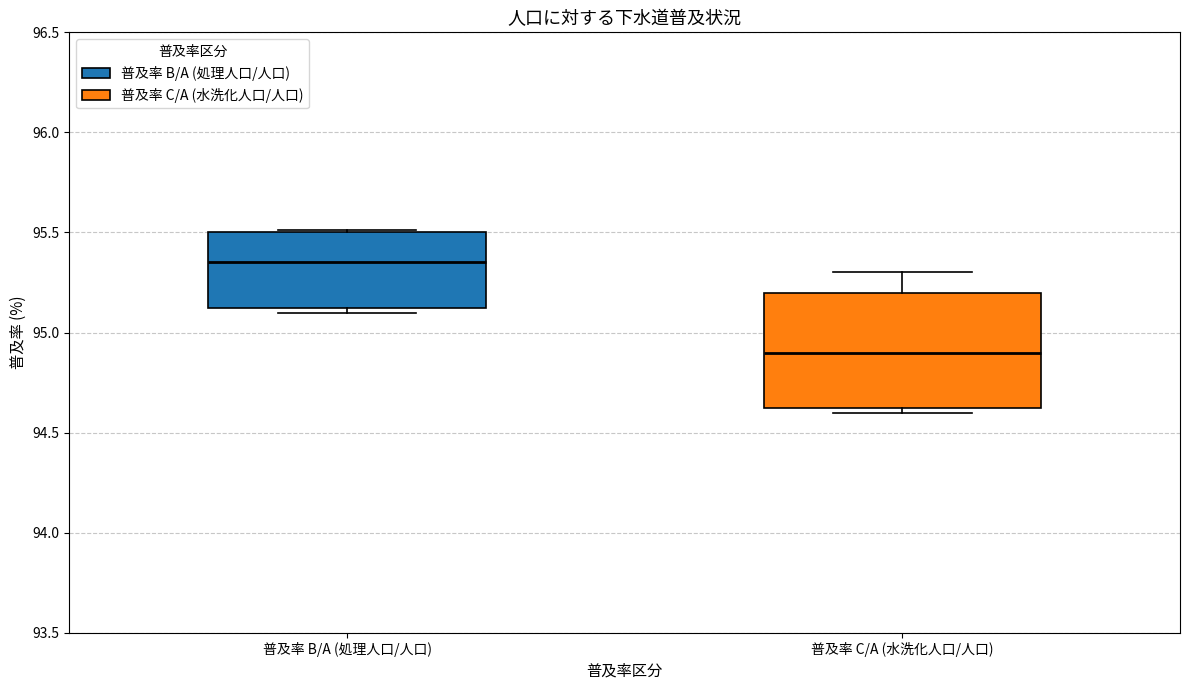

Which box's median line is the lowest?

普及率 C/A (水洗化人口/人口)